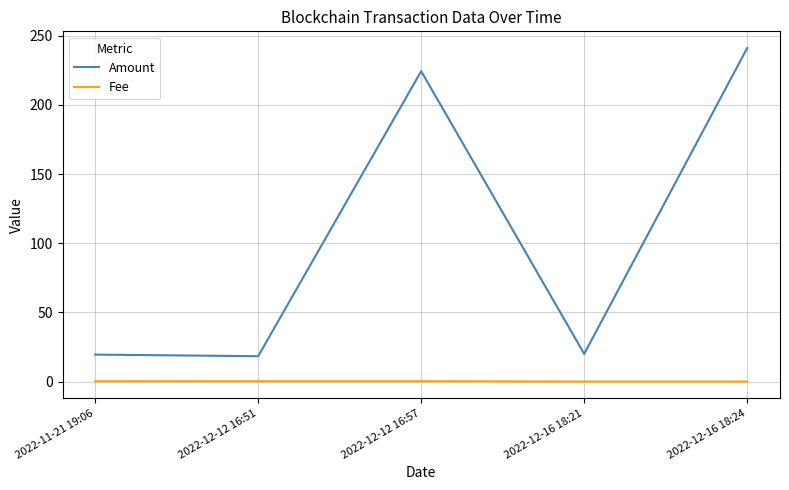

At 2022-12-16 18:24, list the series in order from largest to smallest.

Amount, Fee